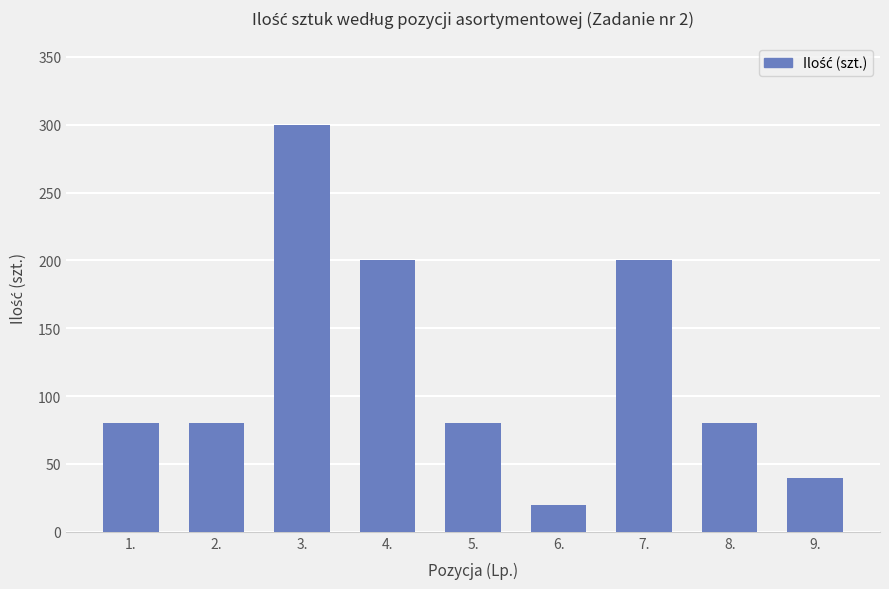

What is the maximum value shown in the chart?

300